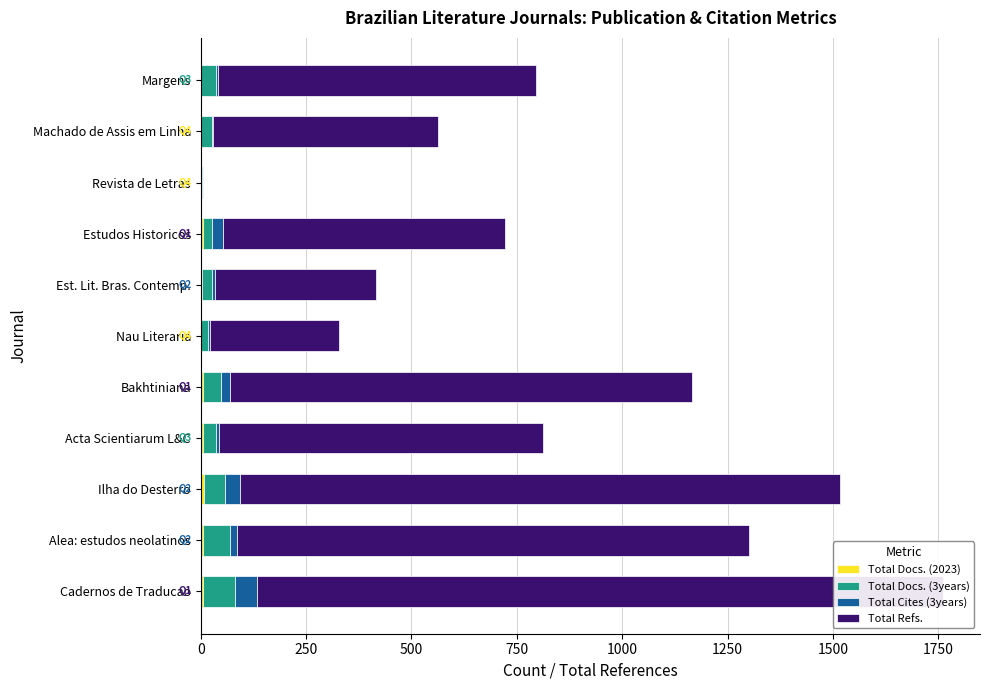

Count the number of categories in the chart.

11